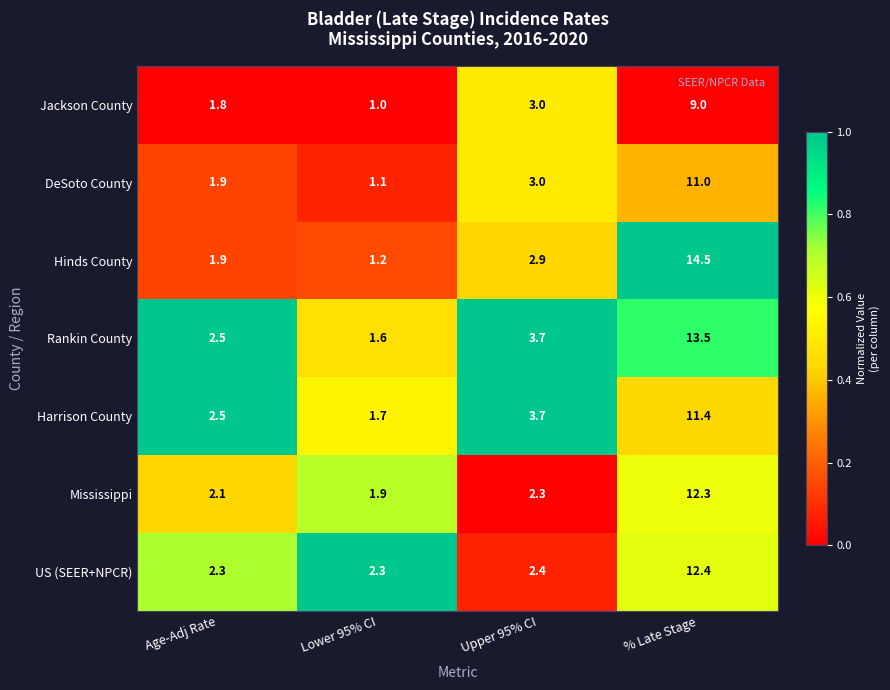

What is the difference between the Jackson County values at Upper 95% CI and Lower 95% CI?

2.0